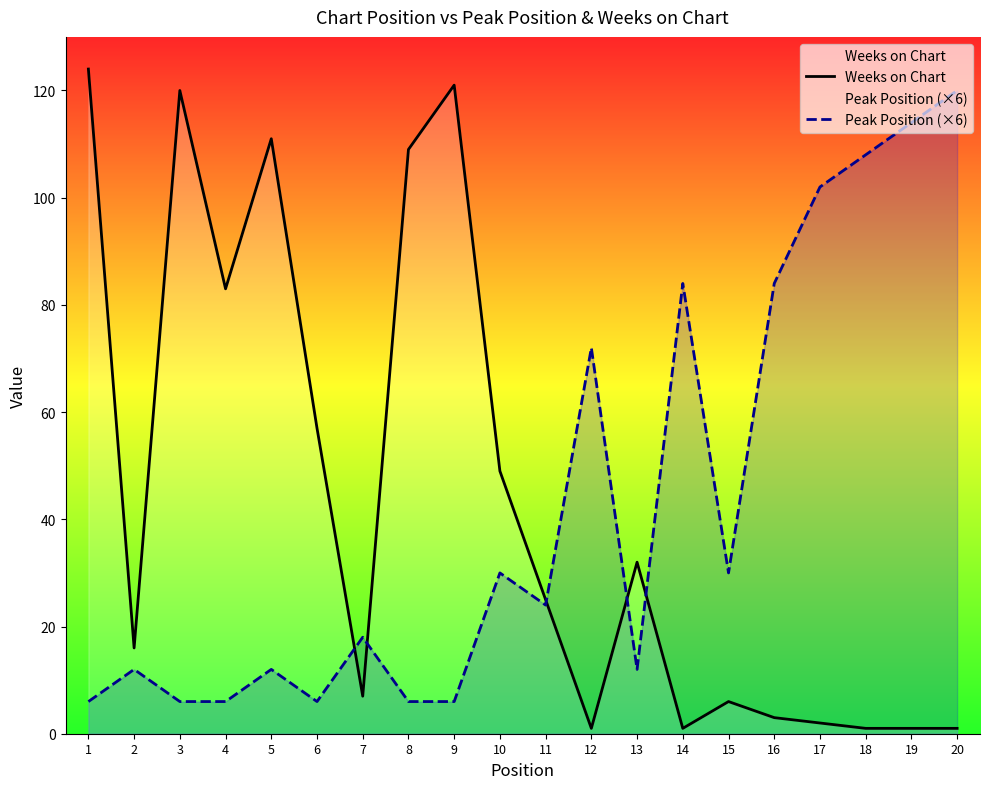

What value does the Peak Position (×6) series have at 10, to the nearest 10?

30